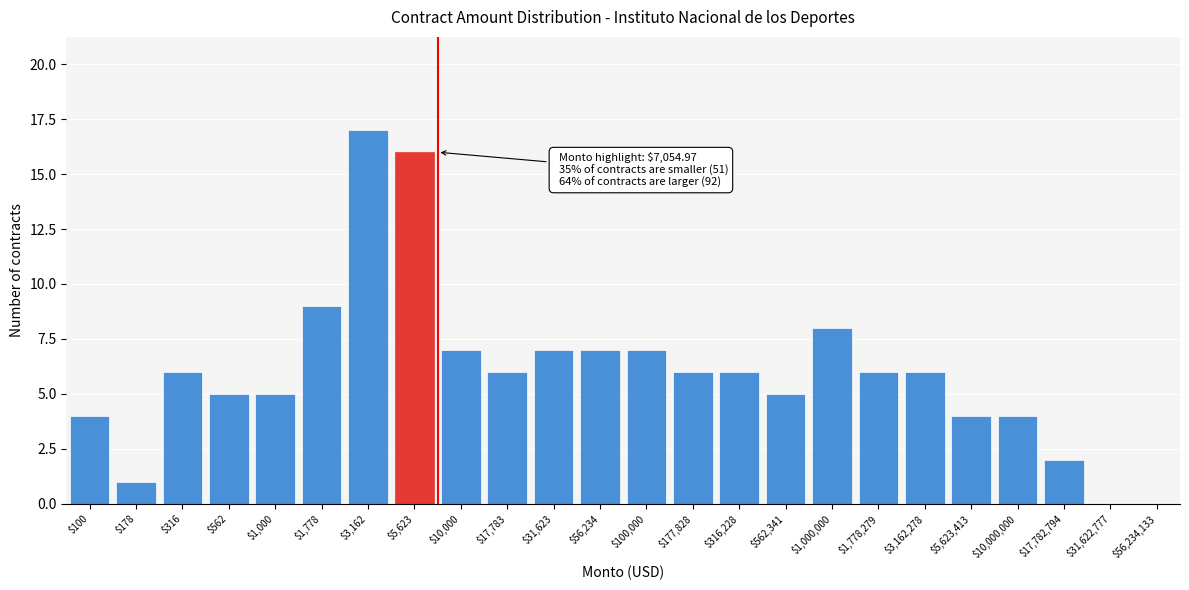

At which category does the chart reach its peak across all series?

$3,162